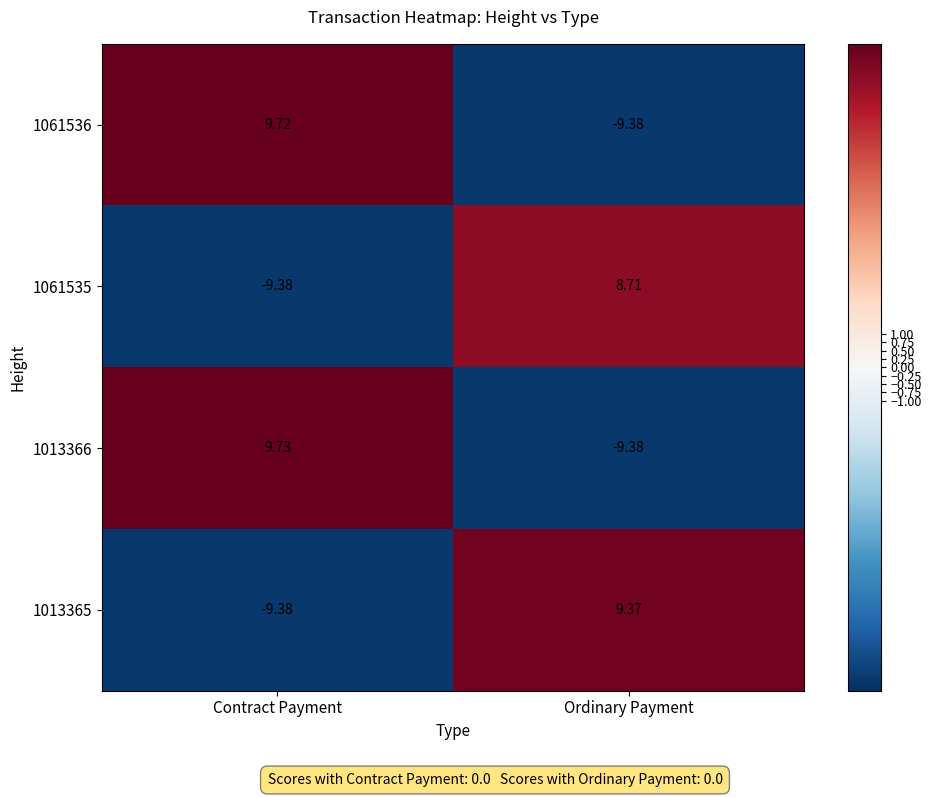

At which label does 1013366 reach its minimum?

Ordinary Payment